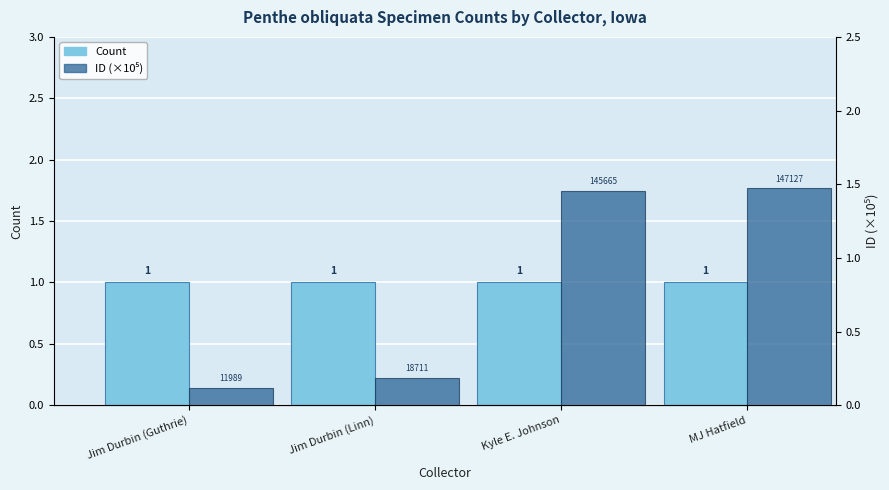

What is the difference between the highest and lowest values at Jim Durbin (Linn)?

0.8